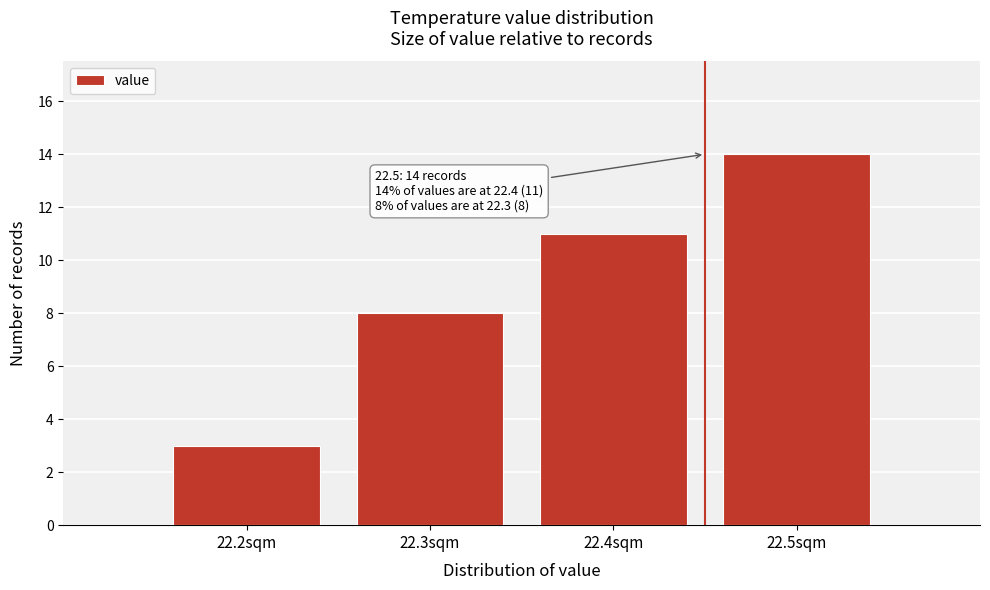

Over which range of the x-axis is the bar tallest?

22.45 to 22.55